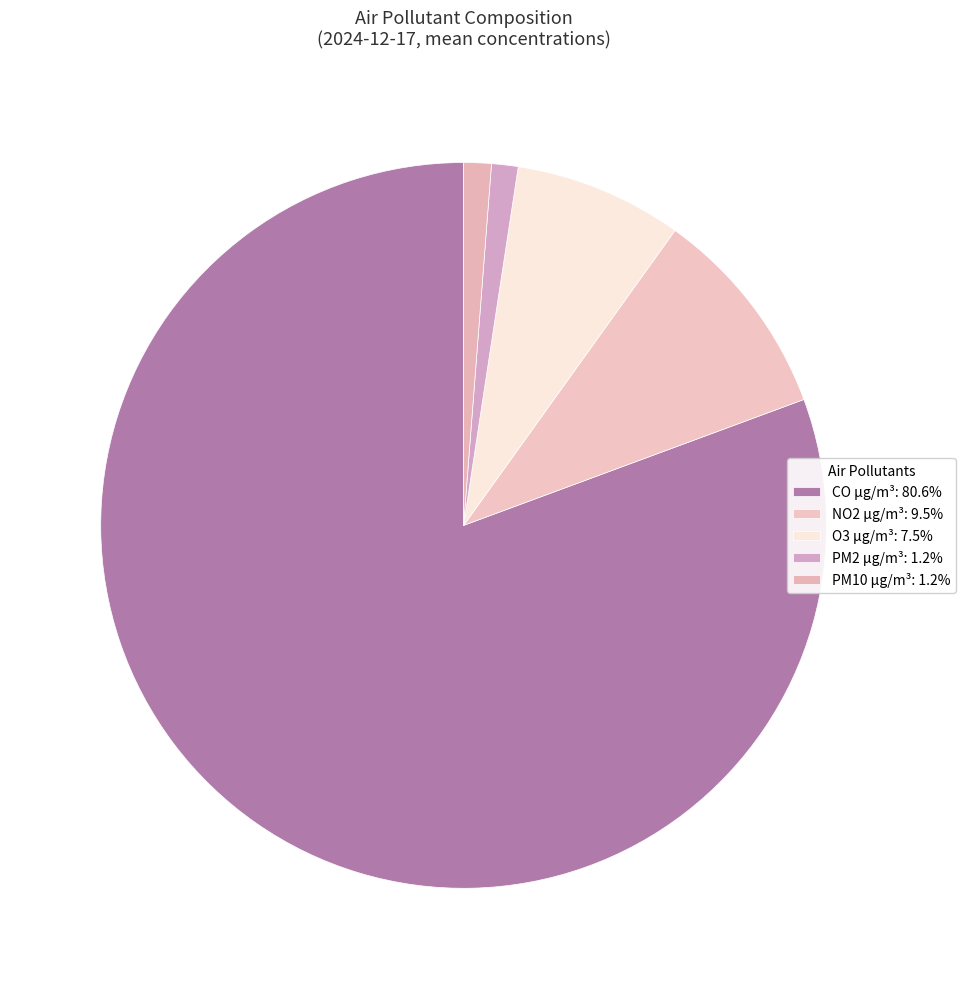

How many segments does this pie chart have?

5